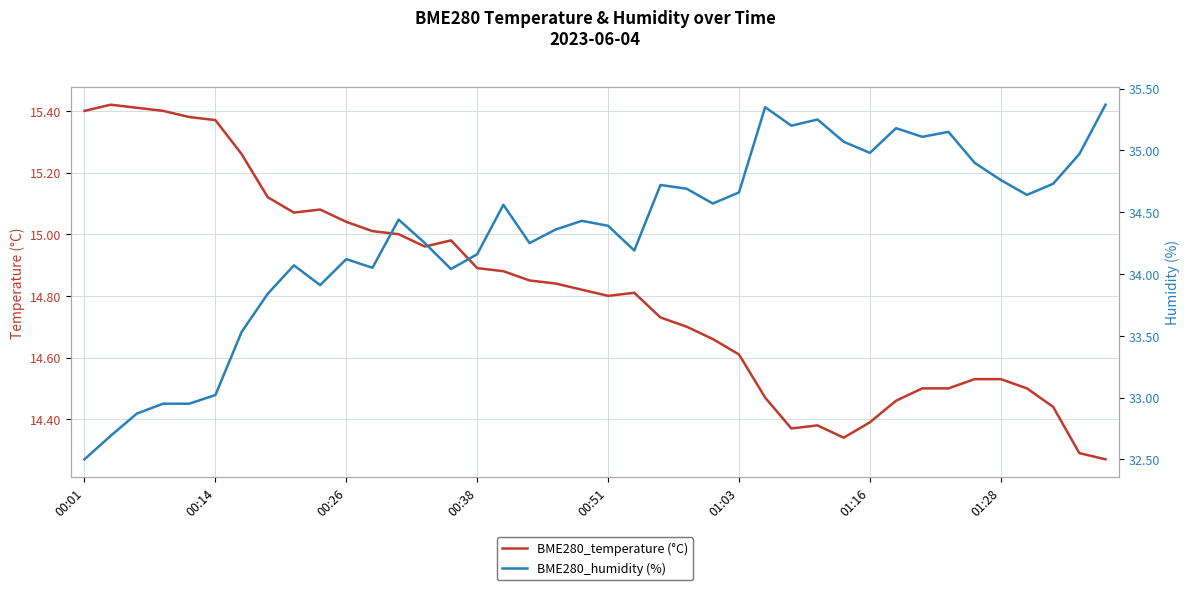

True or false: BME280_temperature (°C) has a value of 21.8 at 01:16.

False